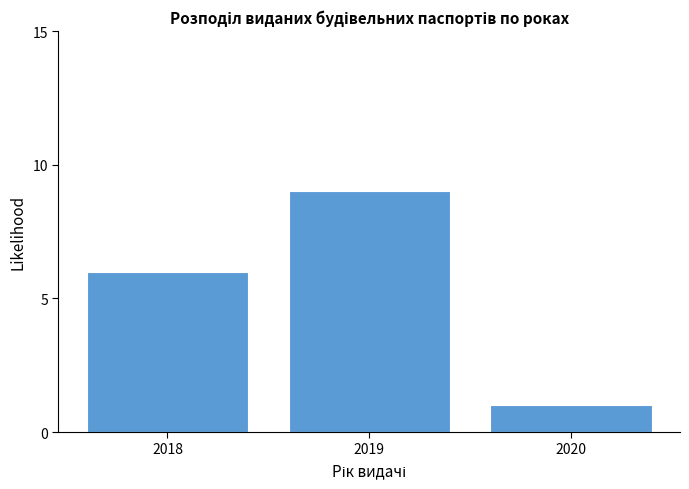

Reading left to right, list all the values displayed in this chart.

6	9	1